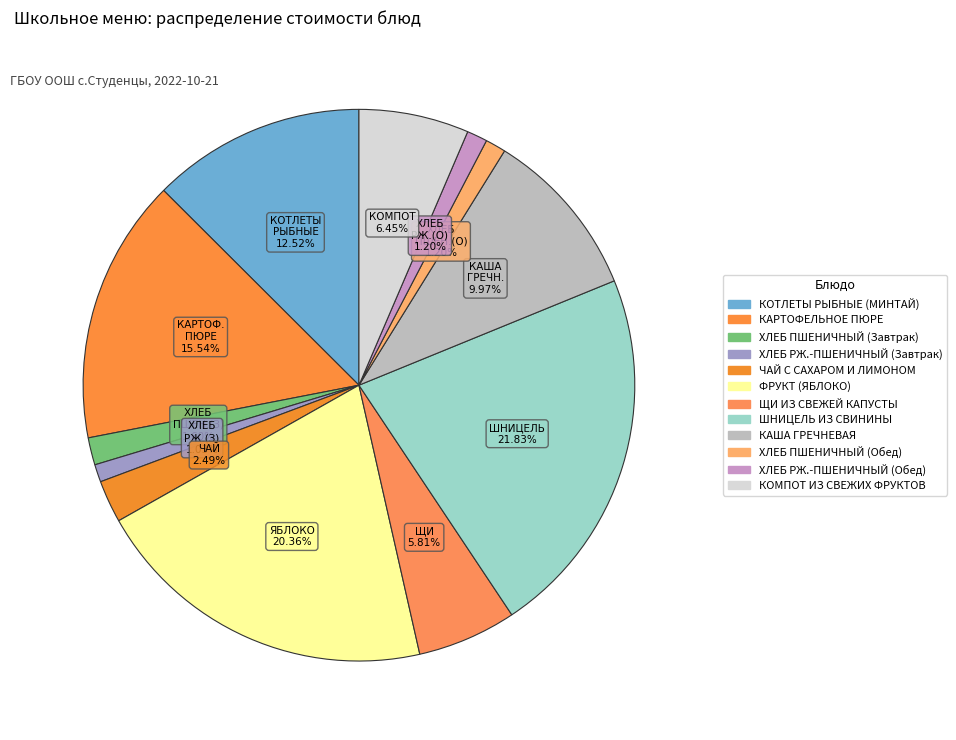

How many slices are in this pie chart?

12